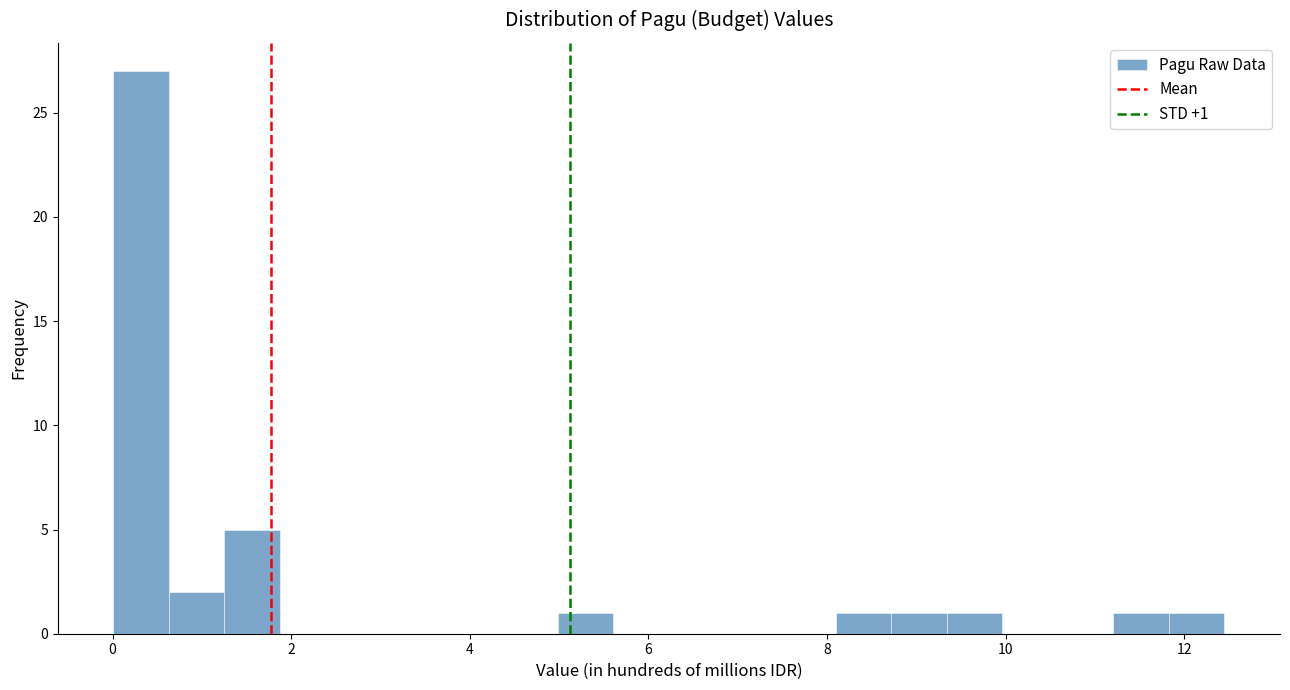

Around what value on the x-axis is the tallest bar? Give the approximate position of its centre, as read against the axis.

0.4